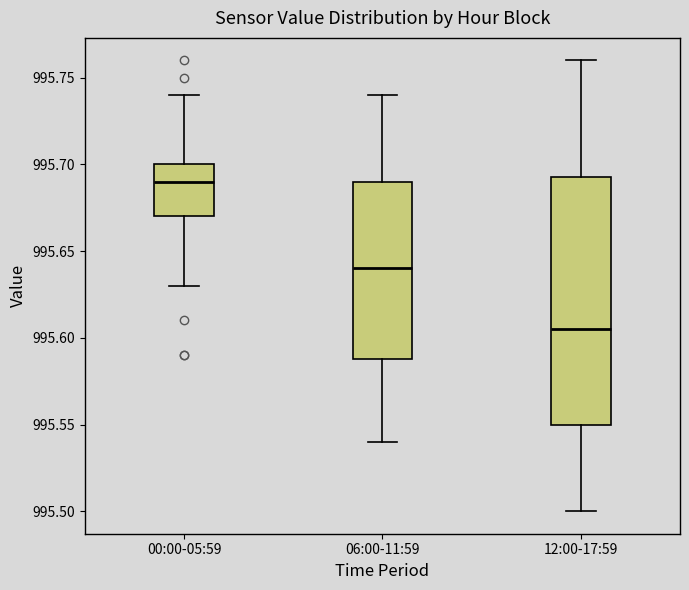

Reading left to right, transcribe this box plot: for each box, give where its median line is, the range the box spans, and where its two whiskers end, as read against the y-axis. The values are not printed on the chart, so give them approximately, as read against the axis.

00:00-05:59: median 995.690, box 995.670 to 995.700, whiskers 995.630 to 995.740
06:00-11:59: median 995.640, box 995.590 to 995.690, whiskers 995.540 to 995.740
12:00-17:59: median 995.605, box 995.550 to 995.695, whiskers 995.500 to 995.760